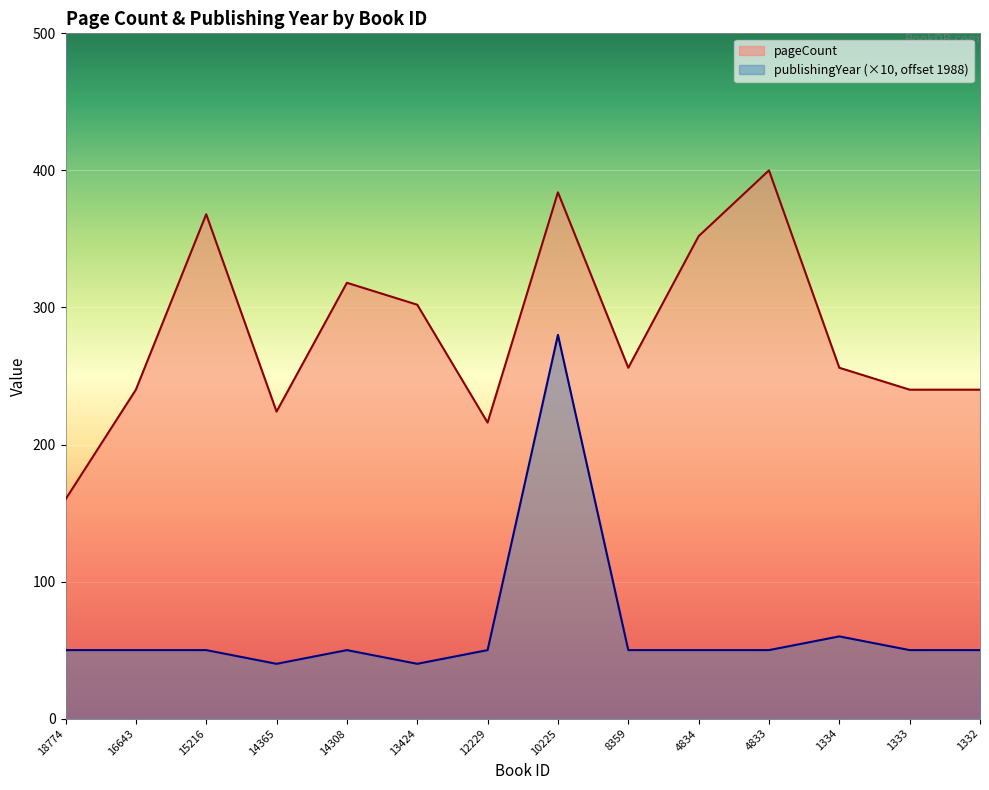

List the series in order of their overall mean, lowest first.

publishingYear (×10, offset 1988), pageCount